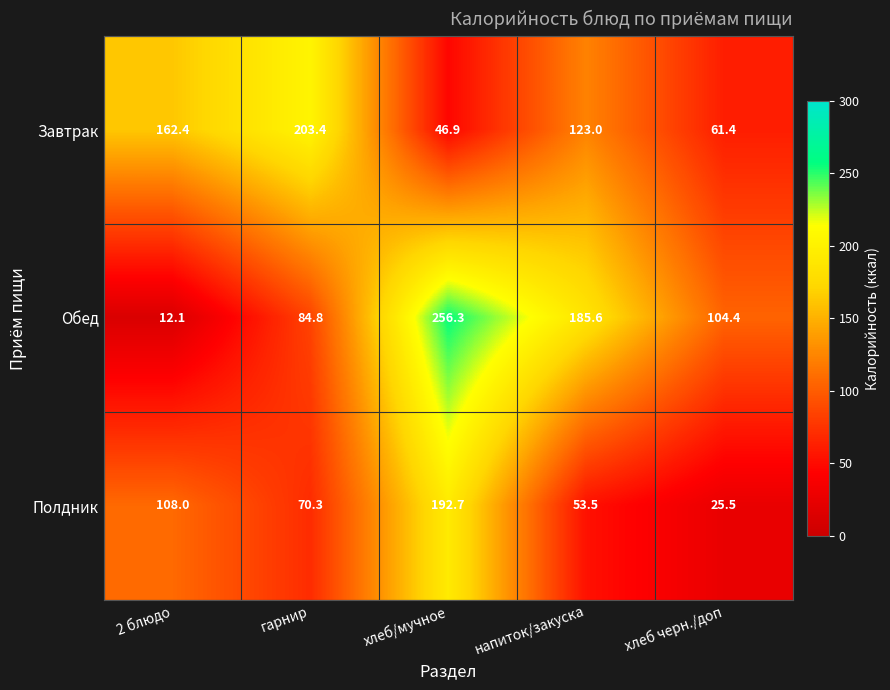

What value does the Обед series have at хлеб черн./доп?

104.4